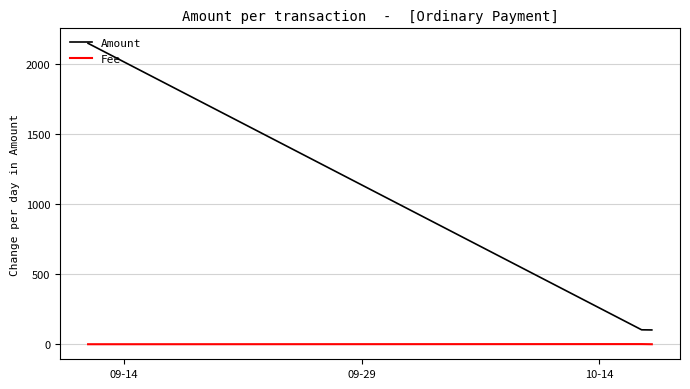

List the series in order of their peak value, highest first.

Amount, Fee